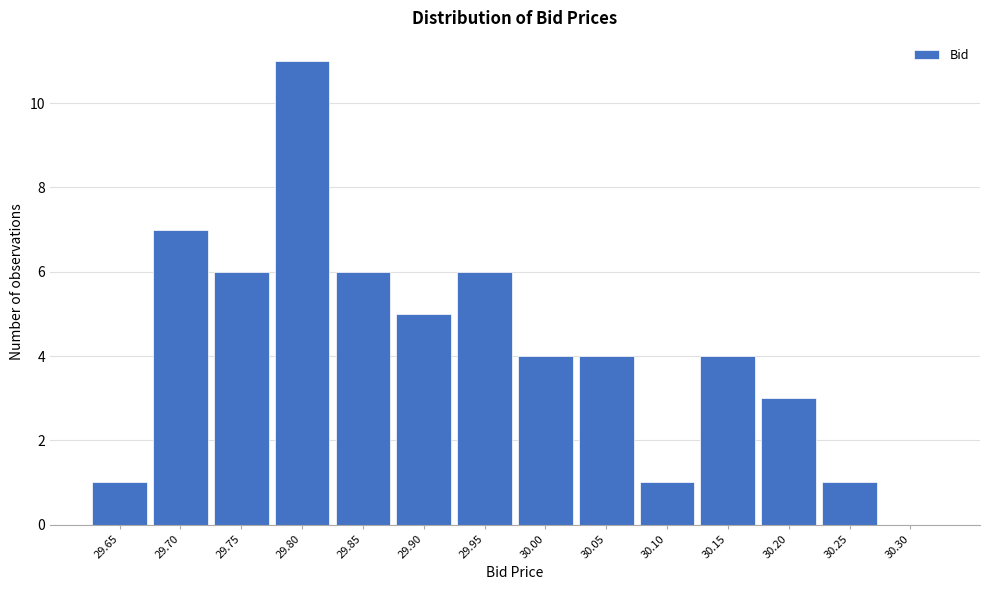

Reading left to right, extract all data points from this chart.

29.65=1	29.70=7	29.75=6	29.80=11	29.85=6	29.90=5	29.95=6	30.00=4	30.05=4	30.10=1	30.15=4	30.20=3	30.25=1	30.30=0